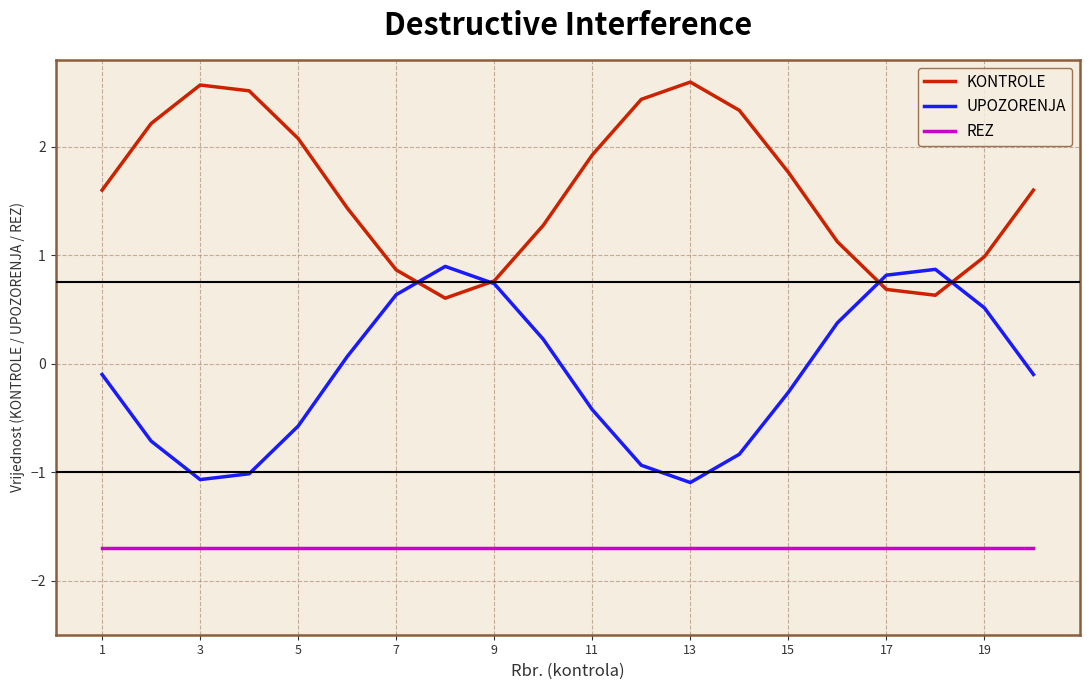

True or false: UPOZORENJA and REZ intersect in this chart.

False